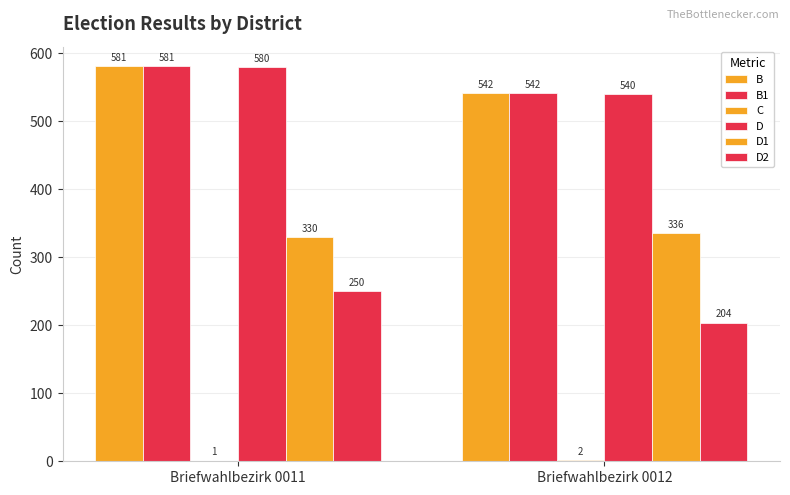

How many categories are shown in the chart?

2